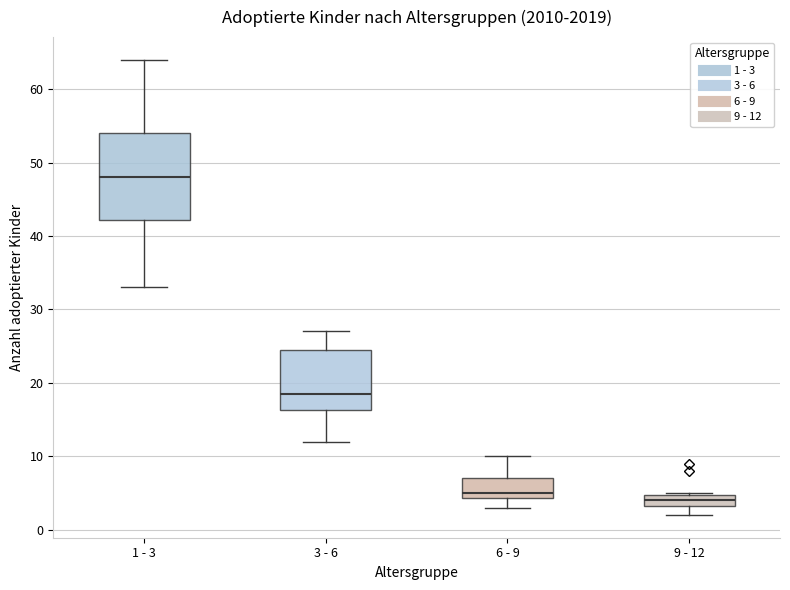

Which box is the tallest, from its lower edge to its upper edge?

1 - 3